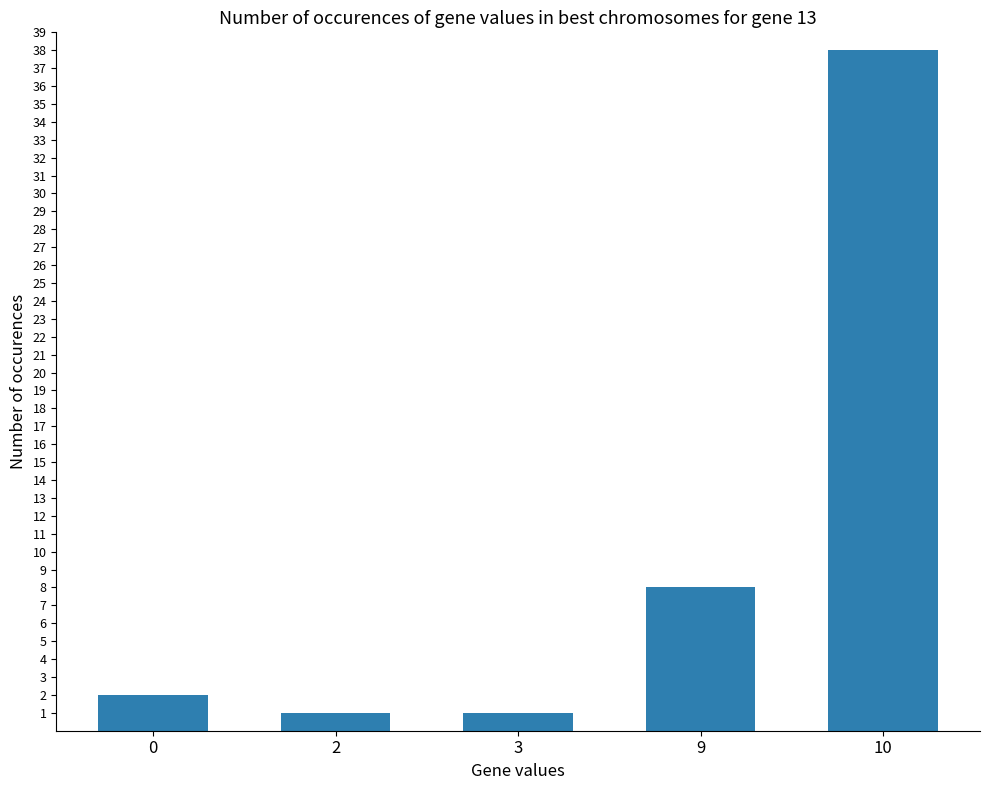

What is the change in value from 3 to 10?

+37